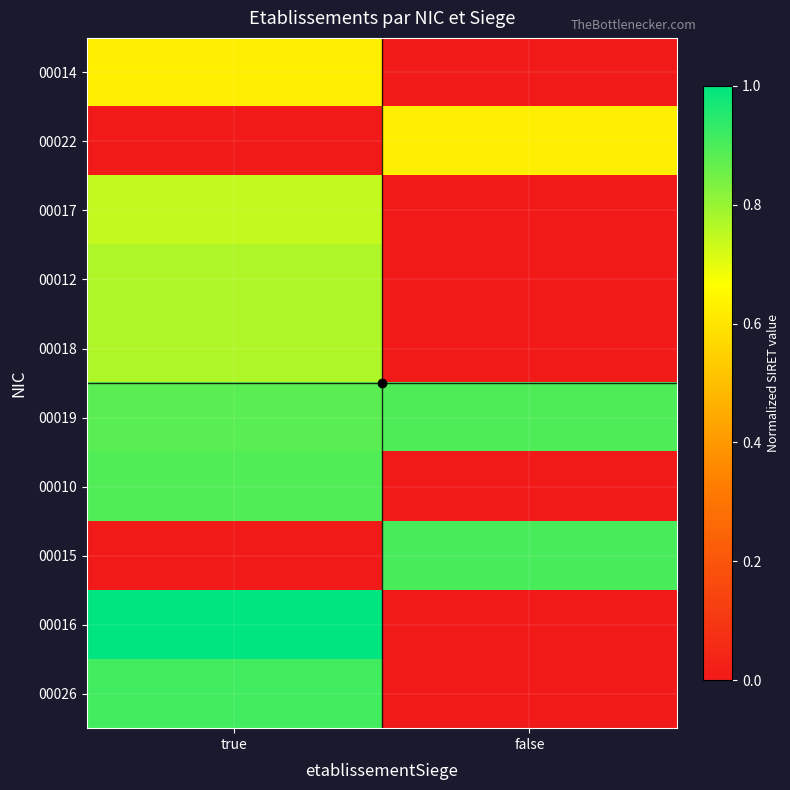

List the series in order of their peak value, highest first.

00016, 00026, 00015, 00019, 00010, 00018, 00012, 00017, 00022, 00014